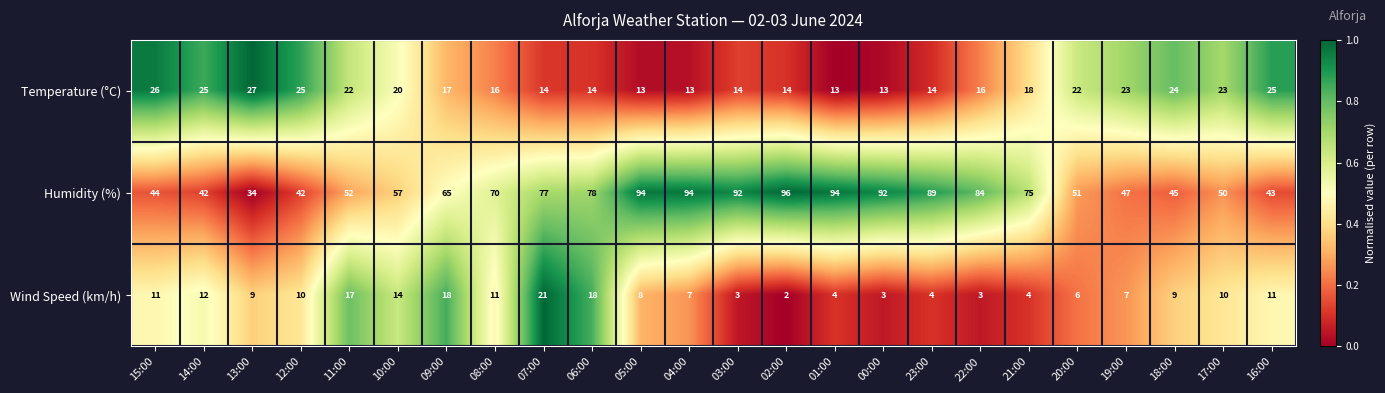

Which series has the widest spread of values?

Humidity (%)